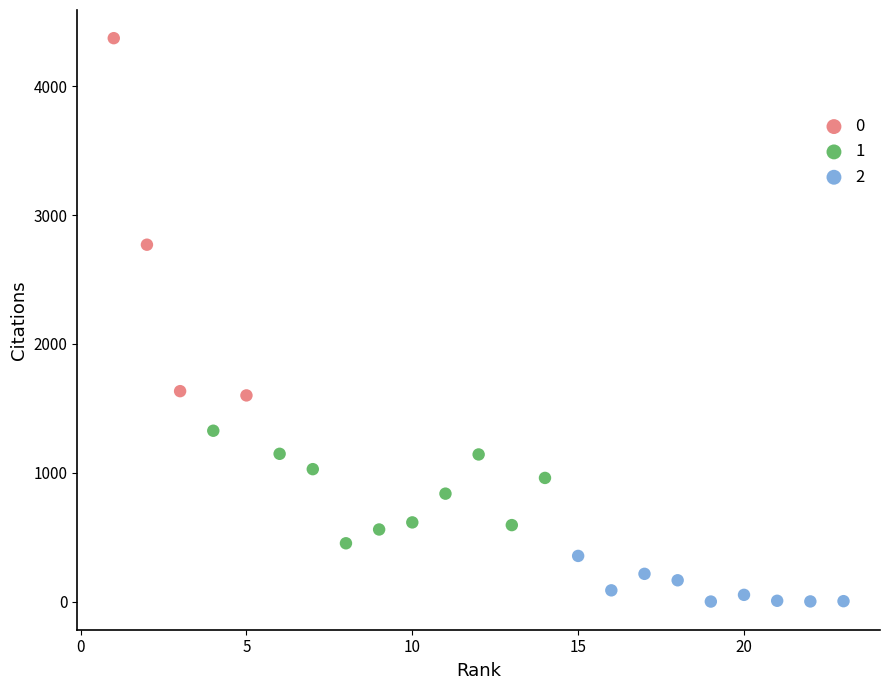

What are all the series names shown in the legend?

0, 1, 2